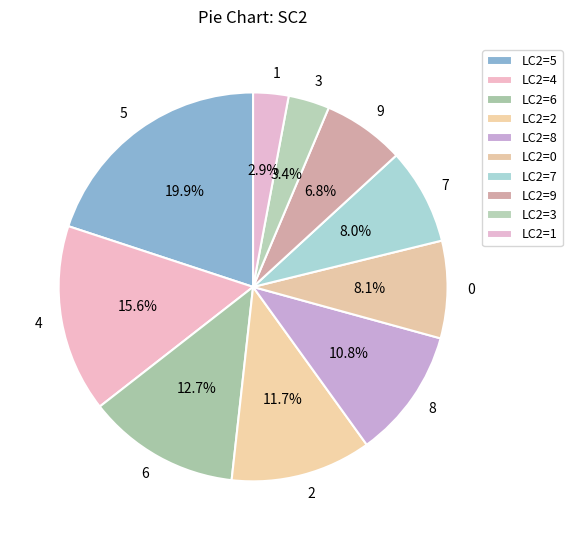

Does 0 account for over 50% of the chart?

No